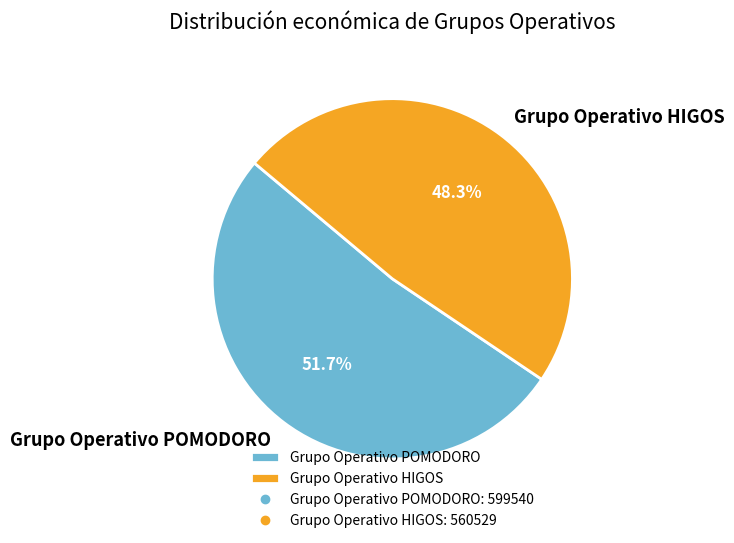

What is the total percentage of Grupo Operativo HIGOS and Grupo Operativo POMODORO?

100.0%